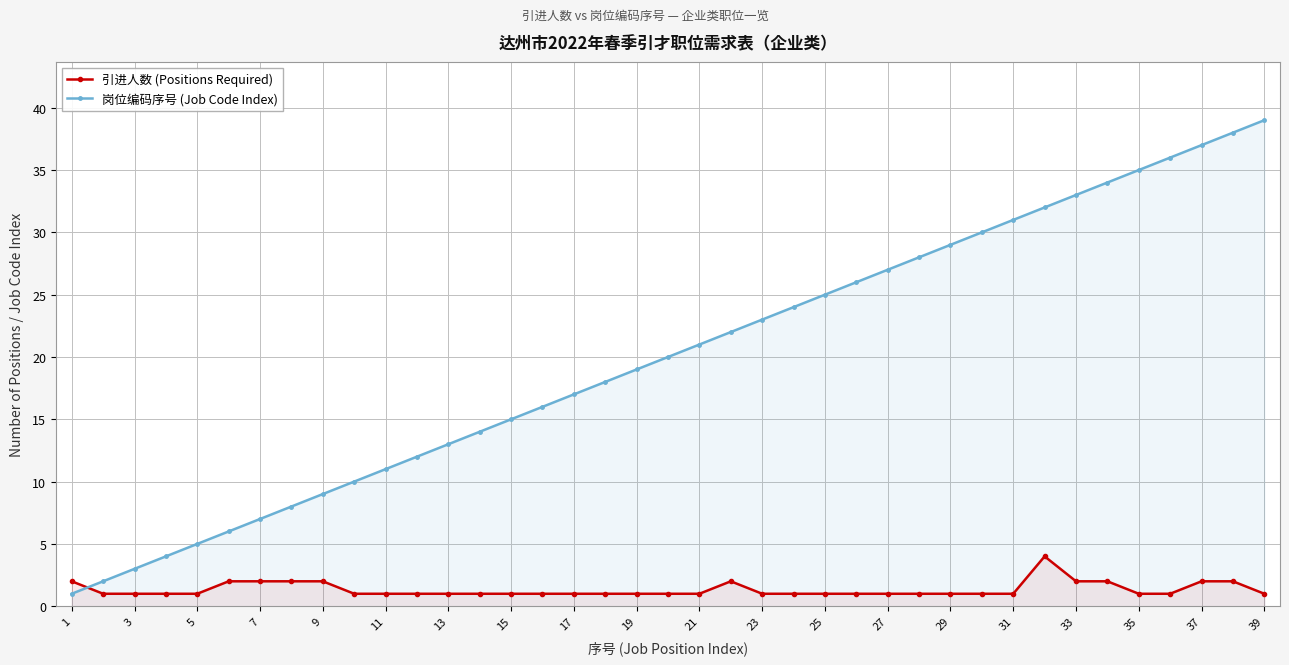

Reading right to left, extract all data points from this chart.

引进人数 (Positions Required): 1	2	2	1	1	2	2	4	1	1	1	1	1	1	1	1	1	2	1	1	1	1	1	1	1	1	1	1	1	1	2	2	2	2	1	1	1	1	2
岗位编码序号 (Job Code Index): 39	38	37	36	35	34	33	32	31	30	29	28	27	26	25	24	23	22	21	20	19	18	17	16	15	14	13	12	11	10	9	8	7	6	5	4	3	2	1